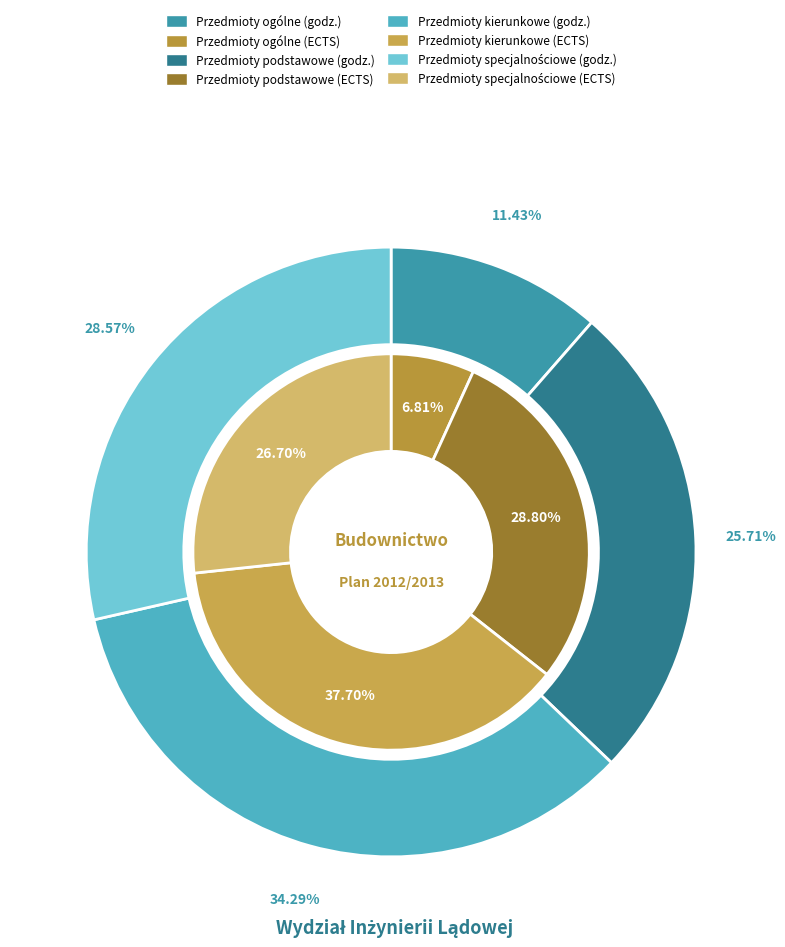

How many slices are in this pie chart?

4